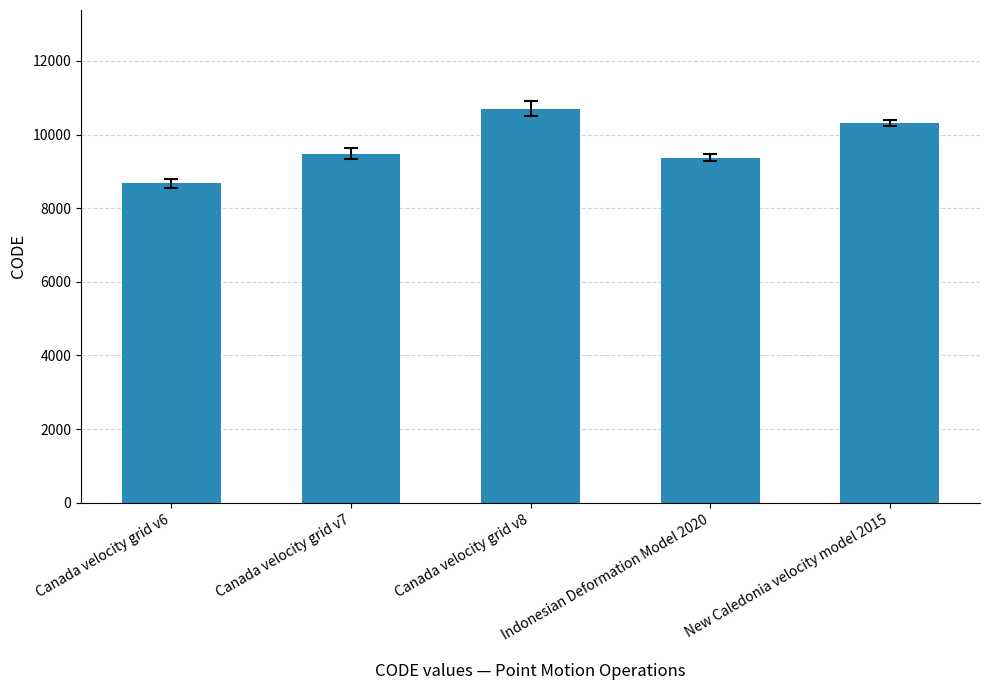

What is the average value?

9713